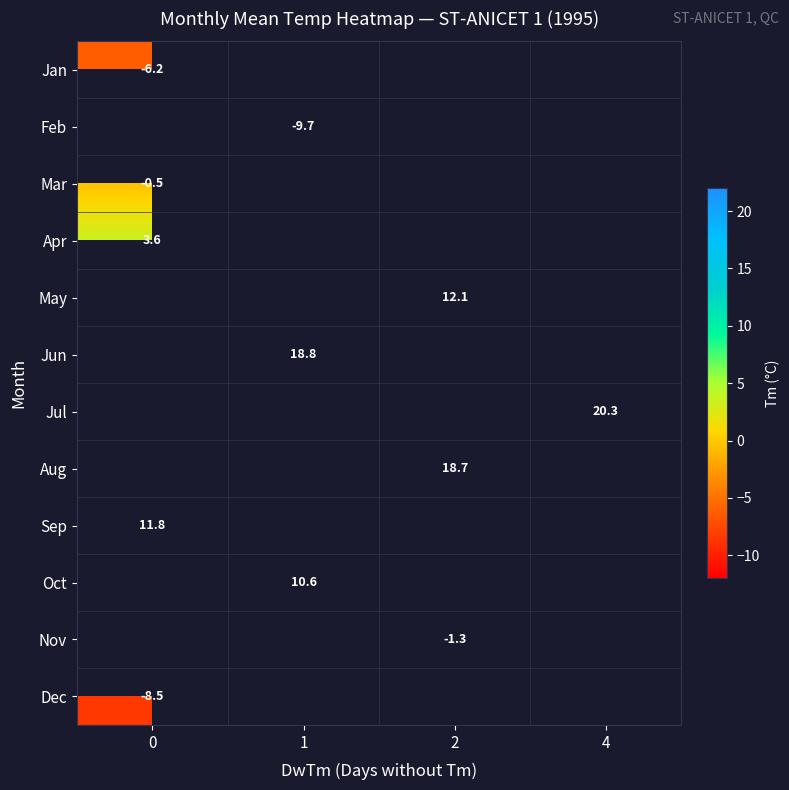

True or false: row_1 has a value of -16.0 at 1.

False